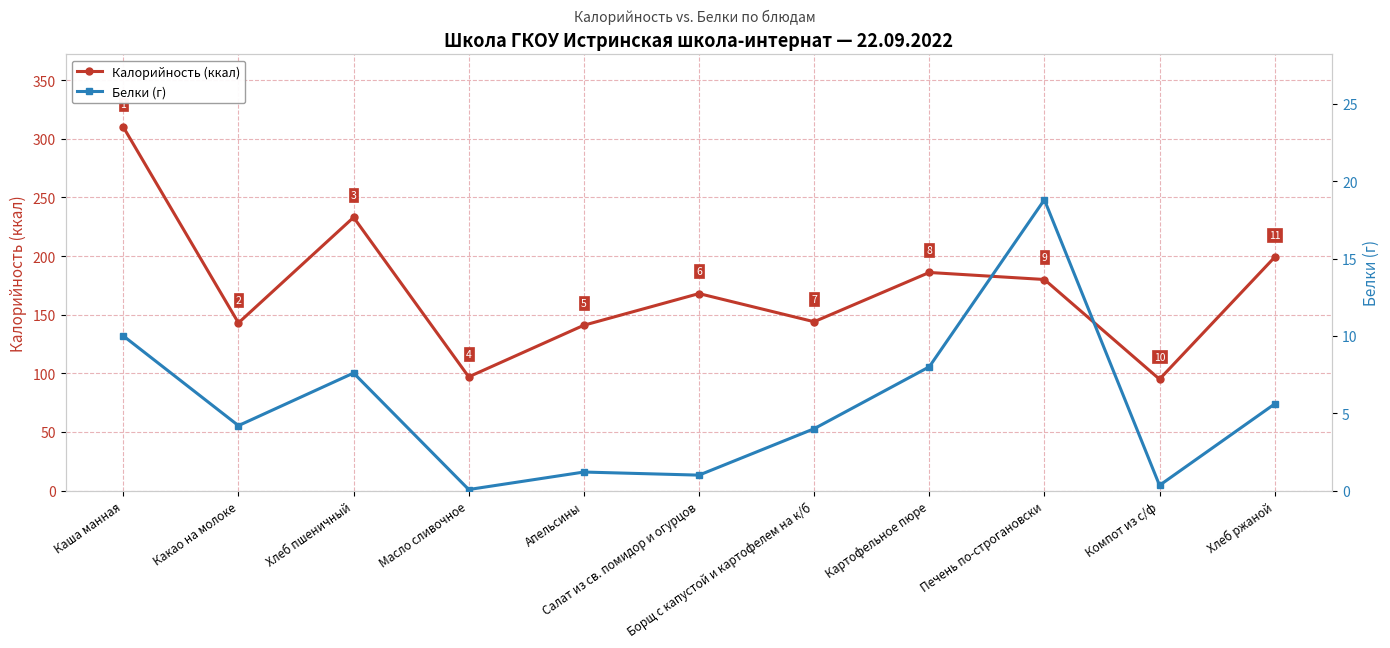

Which series has the widest spread of values?

Калорийность (ккал)